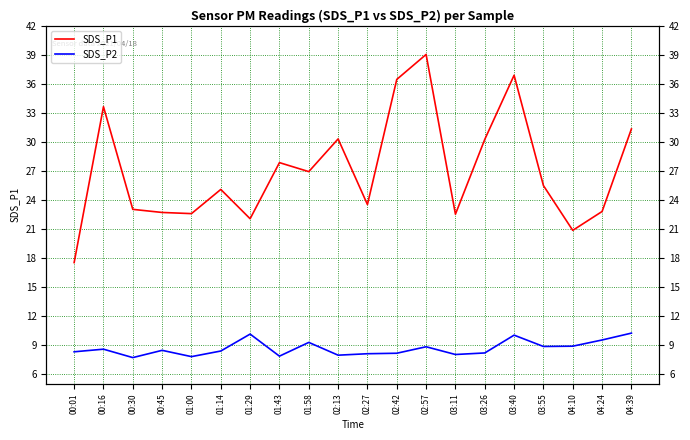

Which series has the widest spread of values?

SDS_P1